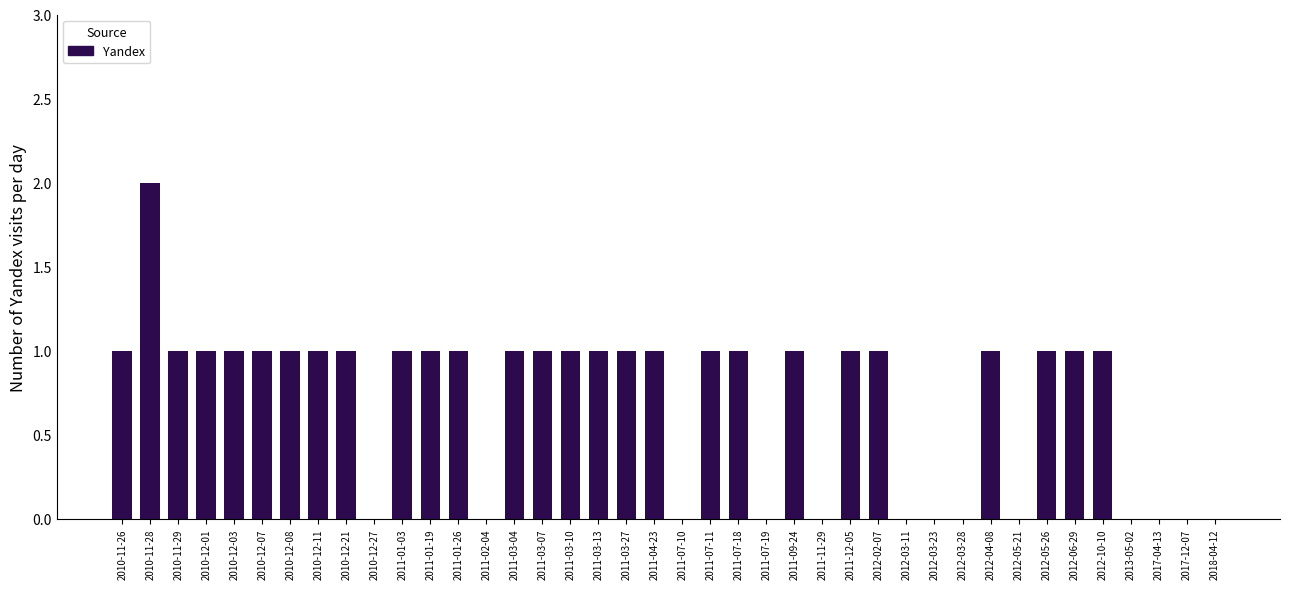

The chart shows a value of 0 at 2018-04-12. True or false?

True